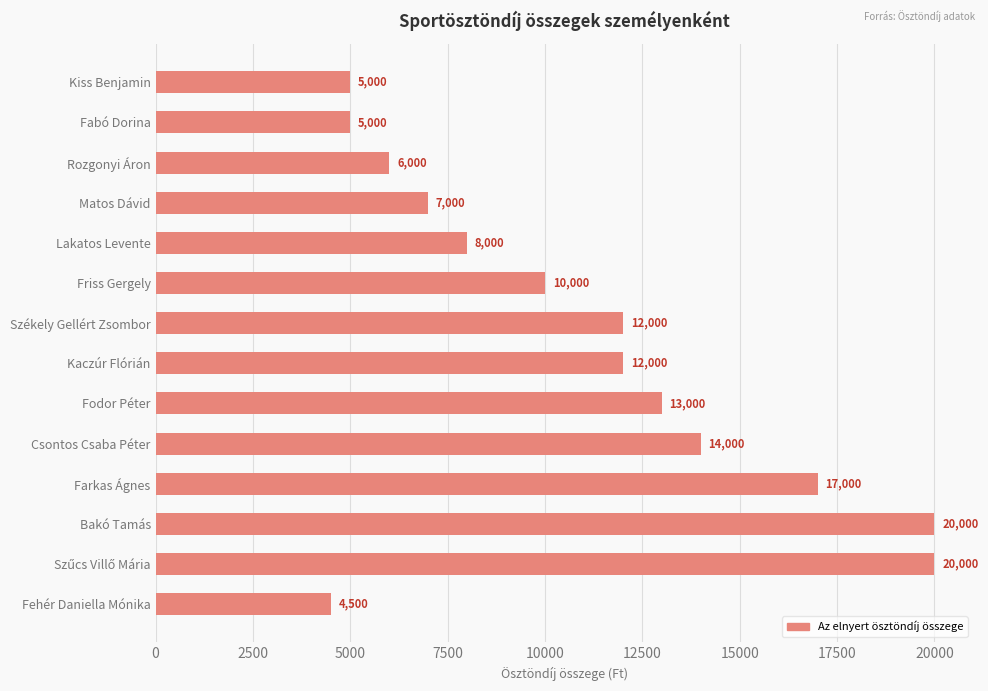

Reading top to bottom, list all the values displayed in this chart.

5000	5000	6000	7000	8000	10000	12000	12000	13000	14000	17000	20000	20000	4500